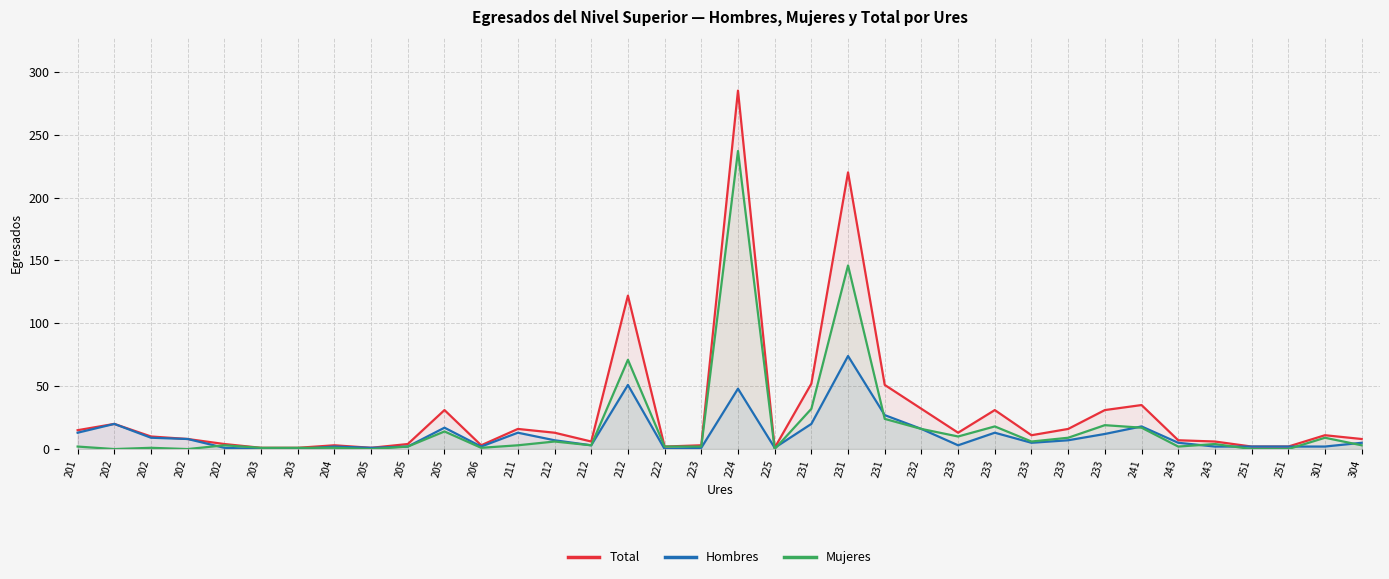

Reading right to left, extract all data points from this chart.

Total: 8	11	2	2	6	7	35	31	16	11	31	13	32	51	220	52	1	285	3	2	122	6	13	16	3	31	4	1	3	1	1	4	8	10	20	15
Hombres: 5	2	2	2	2	5	18	12	7	5	13	3	16	27	74	20	1	48	1	0	51	3	7	13	2	17	2	1	2	0	0	1	8	9	20	13
Mujeres: 3	9	0	0	4	2	17	19	9	6	18	10	16	24	146	32	0	237	2	2	71	3	6	3	1	14	2	0	1	1	1	3	0	1	0	2